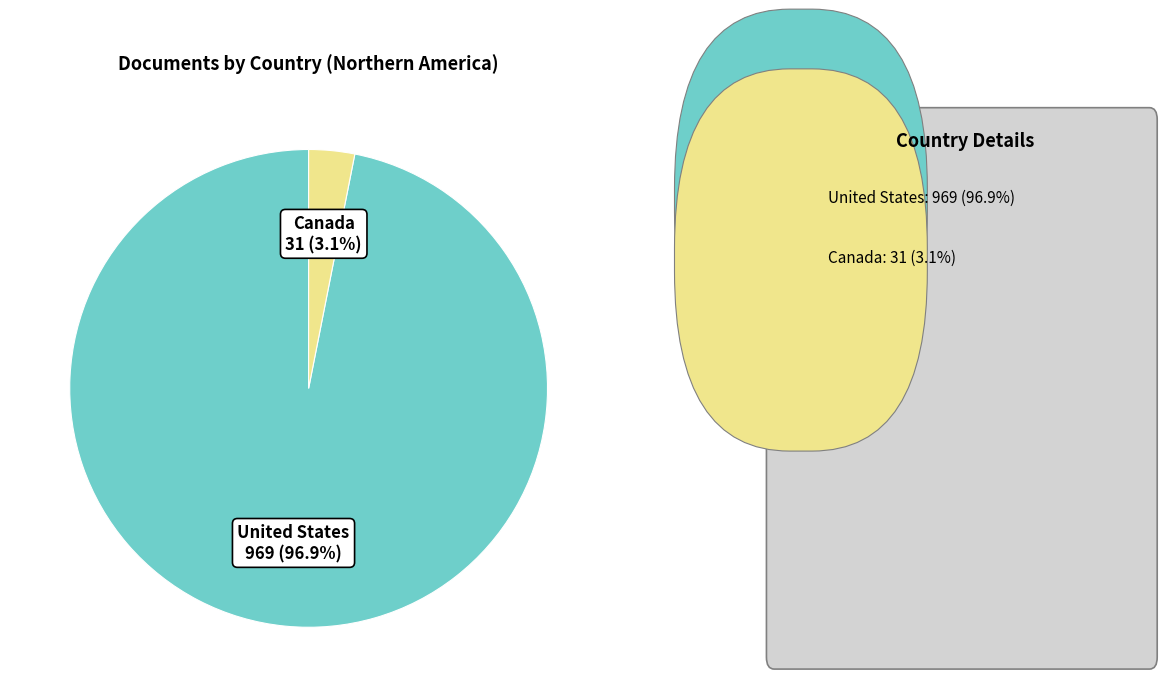

Rank the categories by value from highest to lowest.

United States, Canada